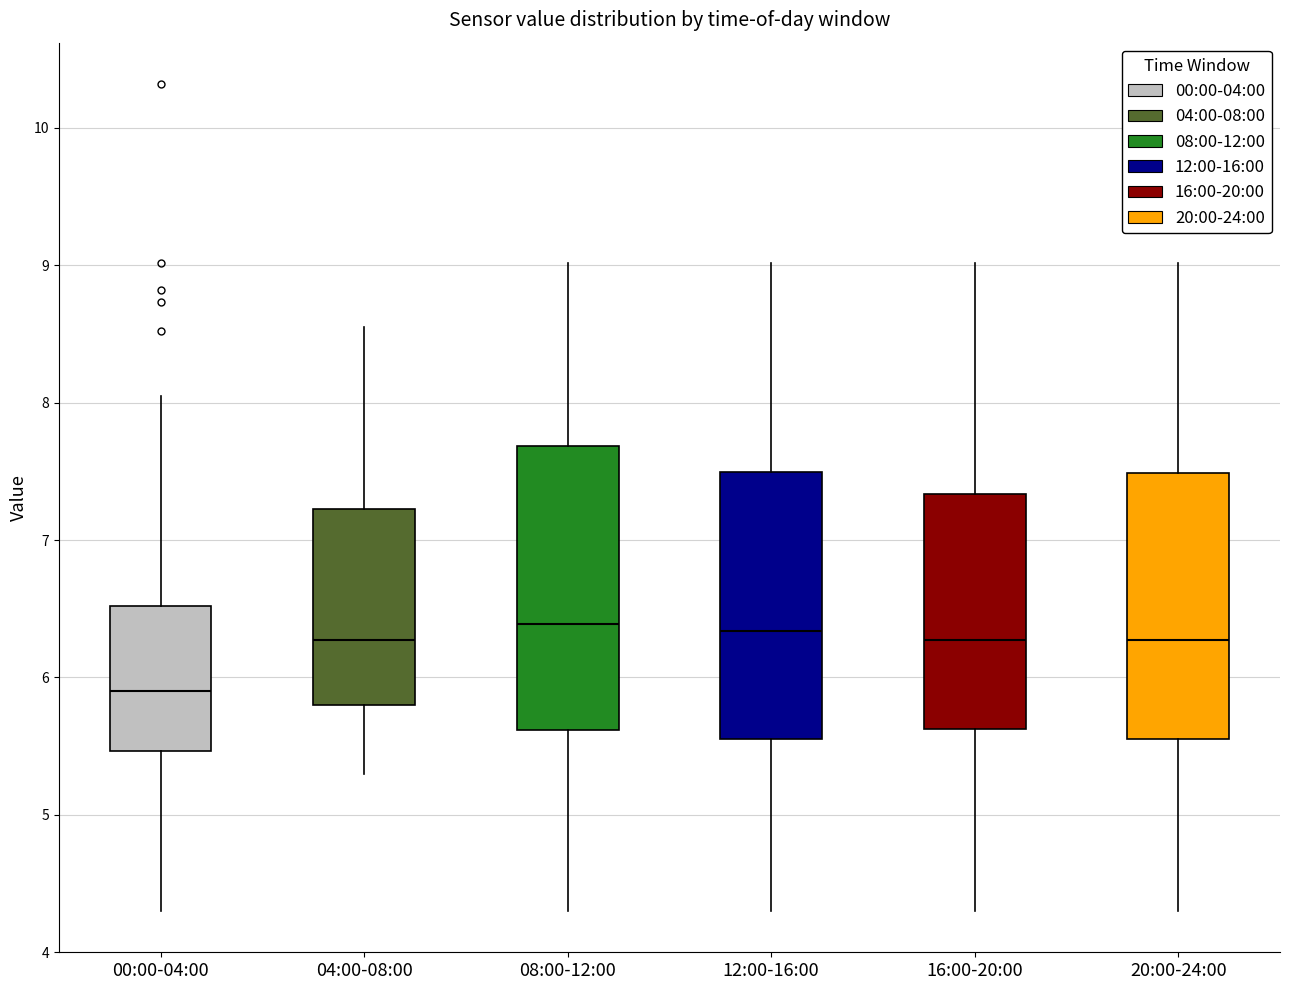

Comparing the boxes themselves (not the whiskers), which one is the tallest?

08:00-12:00